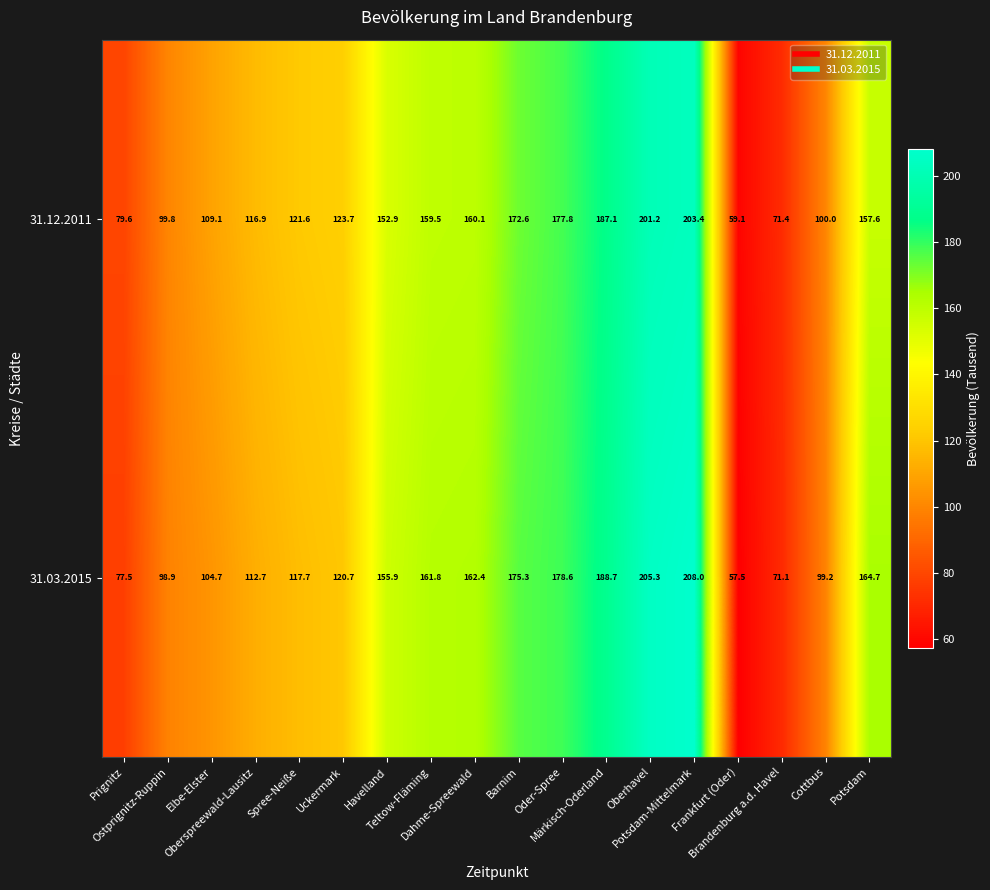

Which series has the widest spread of values?

31.03.2015